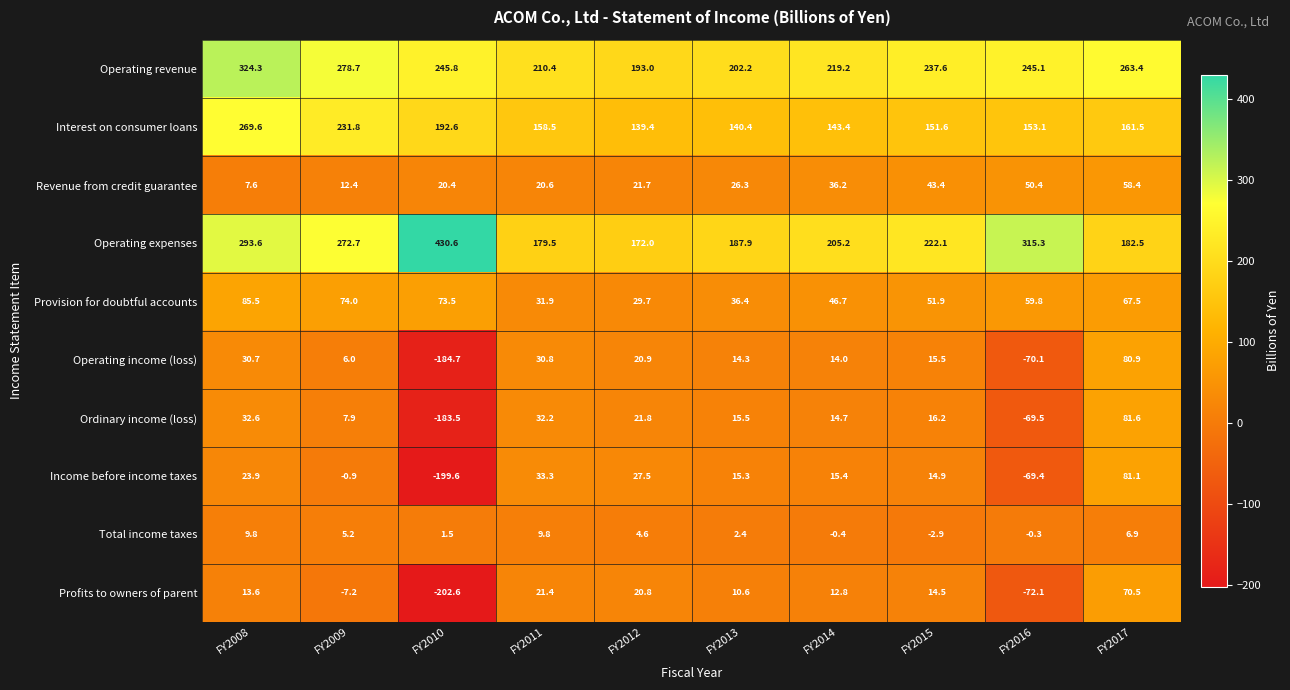

Which series has the largest range (max minus min)?

Income before income taxes